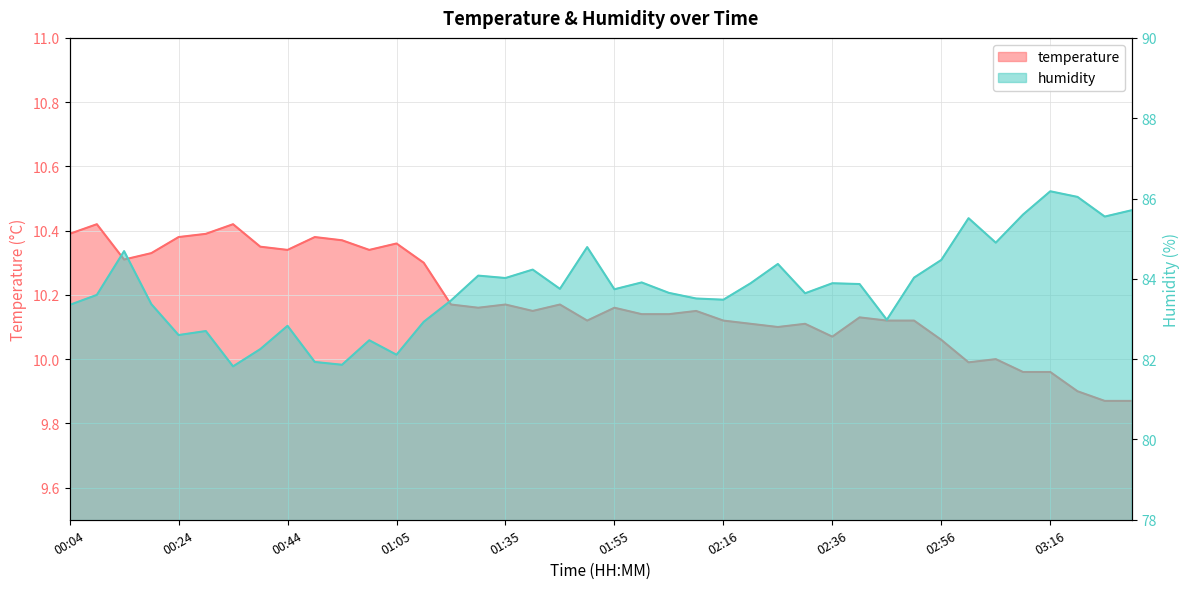

What is the approximate value of humidity at 01:55?

83.7